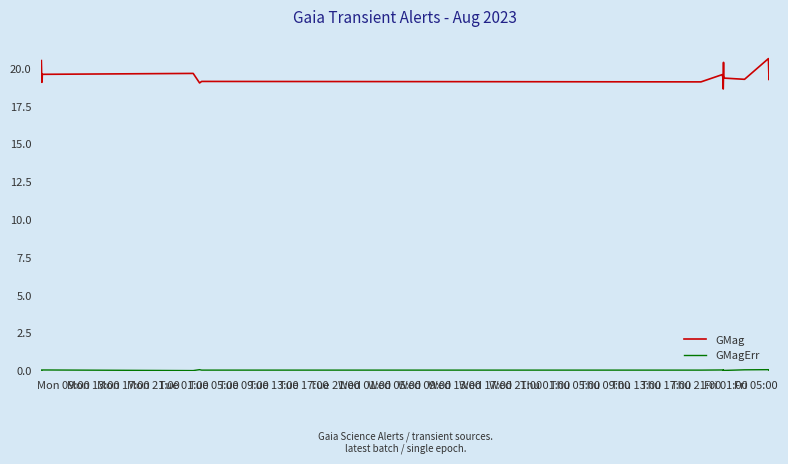

Which series has the largest range (max minus min)?

GMag